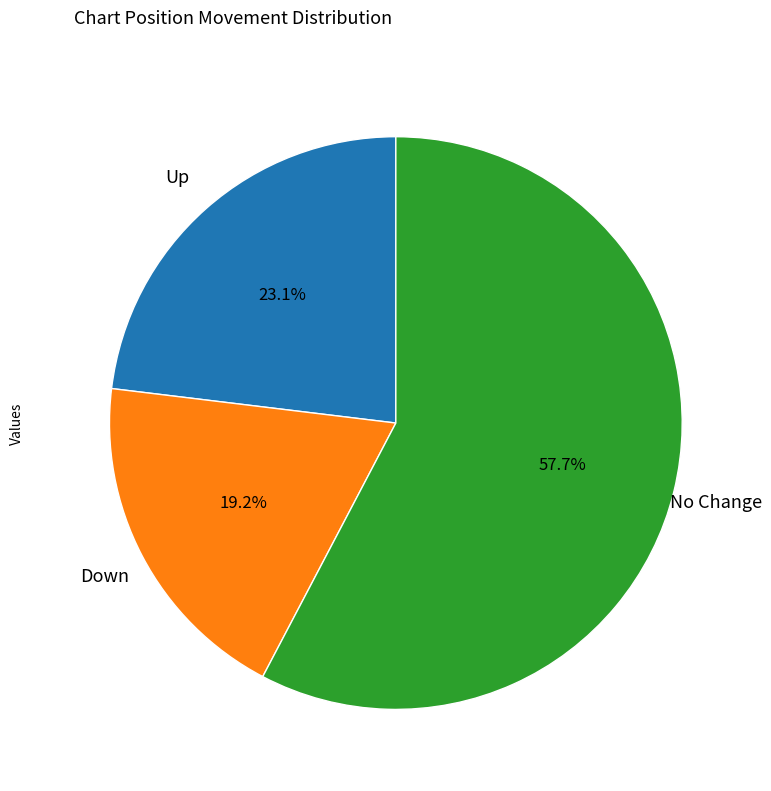

Is there any slice that represents more than half of the pie?

Yes